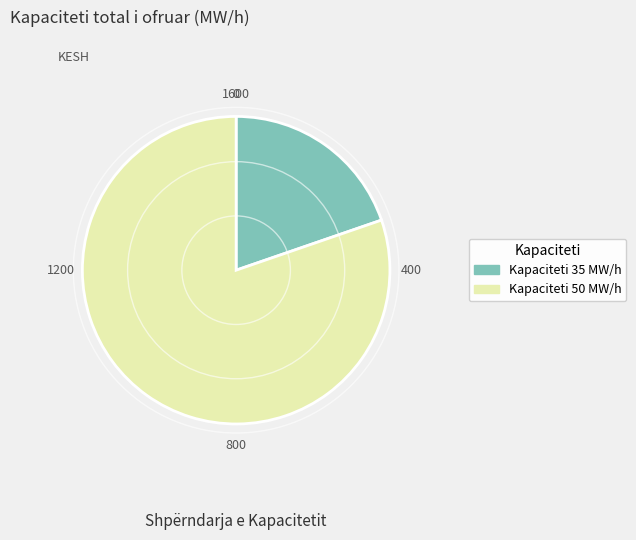

Rank the categories by value from highest to lowest.

Kapaciteti 50 MW/h, Kapaciteti 35 MW/h